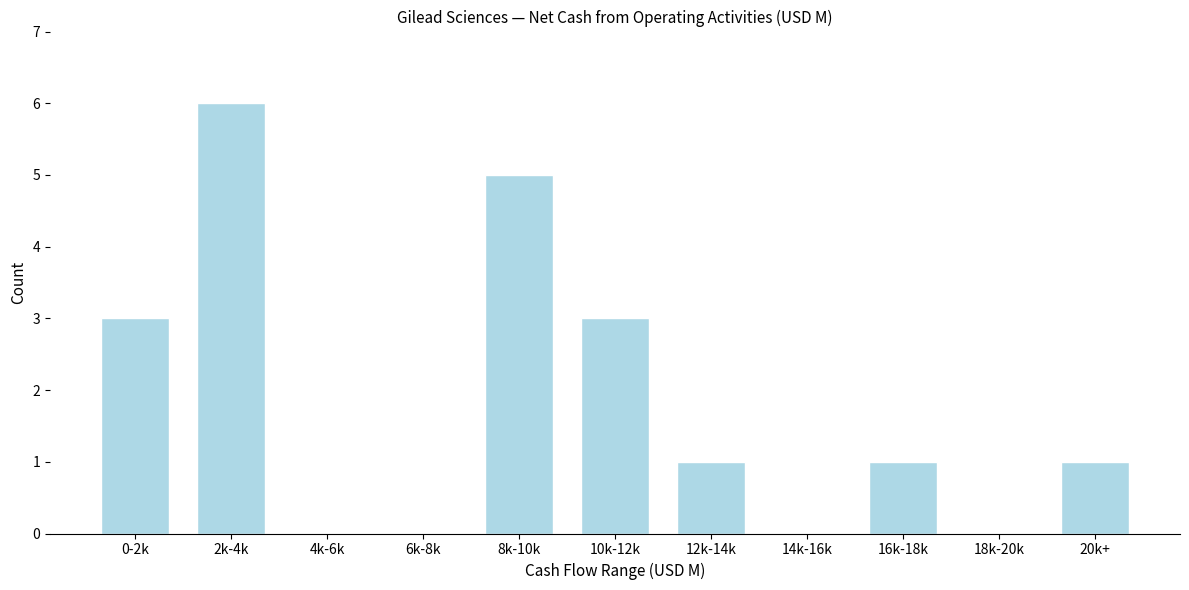

Reading right to left, transcribe all the data shown in this chart.

20k+=1	18k-20k=0	16k-18k=1	14k-16k=0	12k-14k=1	10k-12k=3	8k-10k=5	6k-8k=0	4k-6k=0	2k-4k=6	0-2k=3